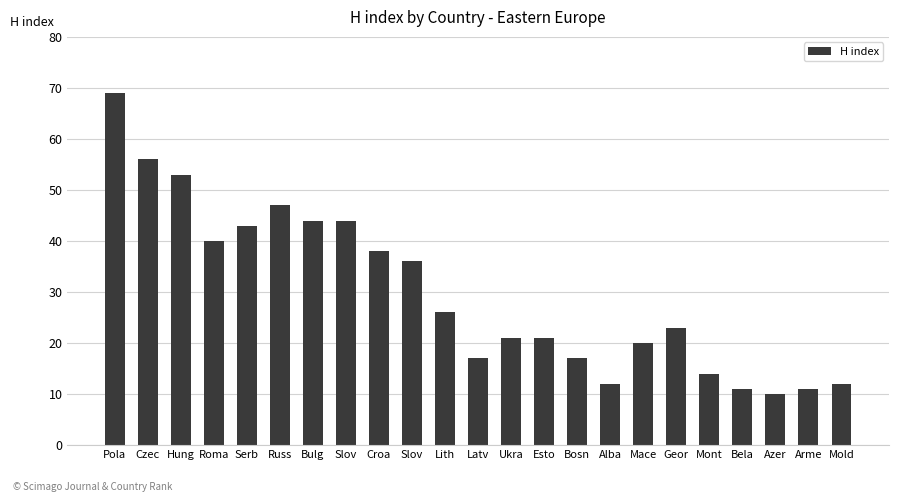

Reading right to left, extract all data points from this chart.

Mold=12	Arme=11	Azer=10	Bela=11	Mont=14	Geor=23	Mace=20	Alba=12	Bosn=17	Esto=21	Ukra=21	Latv=17	Lith=26	Slov=36	Croa=38	Slov=44	Bulg=44	Russ=47	Serb=43	Roma=40	Hung=53	Czec=56	Pola=69